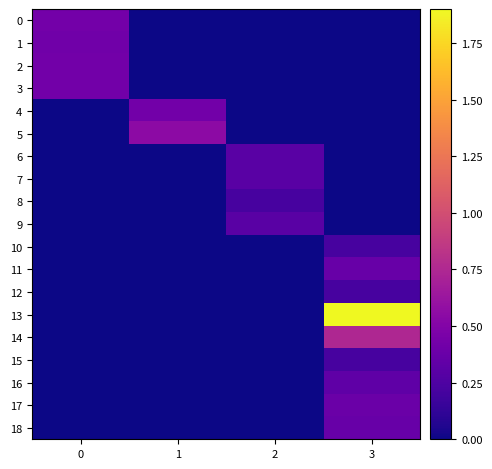

List the series in order of their peak value, highest first.

13, 14, 5, 0, 2, 3, 4, 1, 17, 11, 18, 16, 6, 7, 9, 8, 10, 12, 15